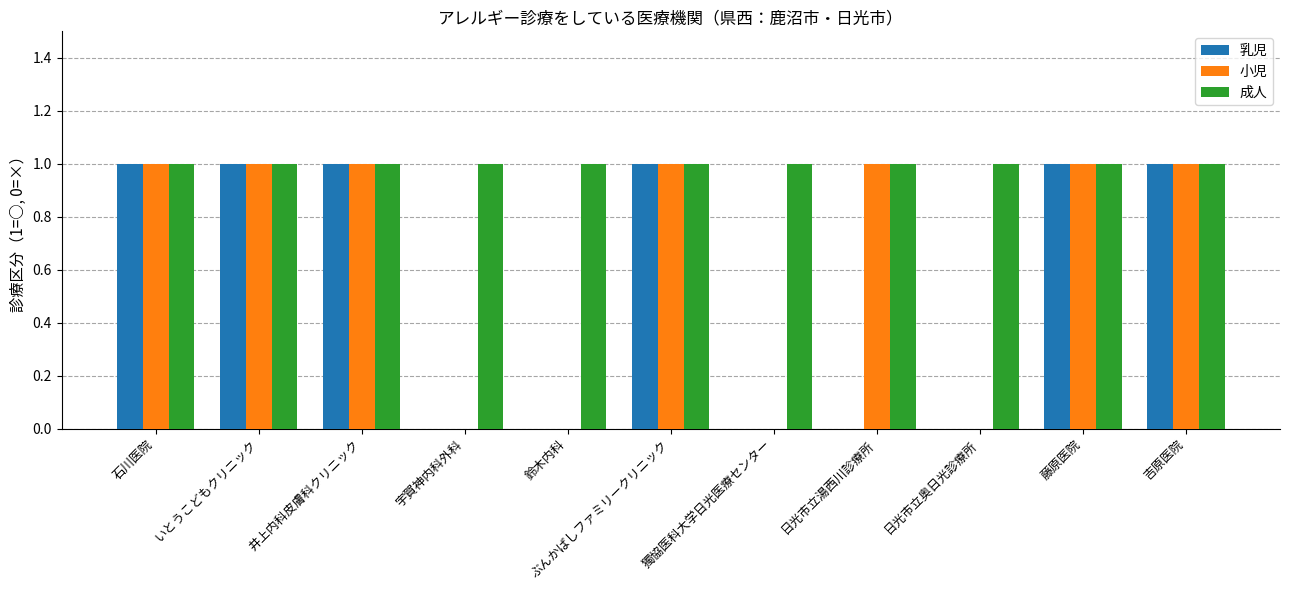

Does the chart contain stacked bars?

No